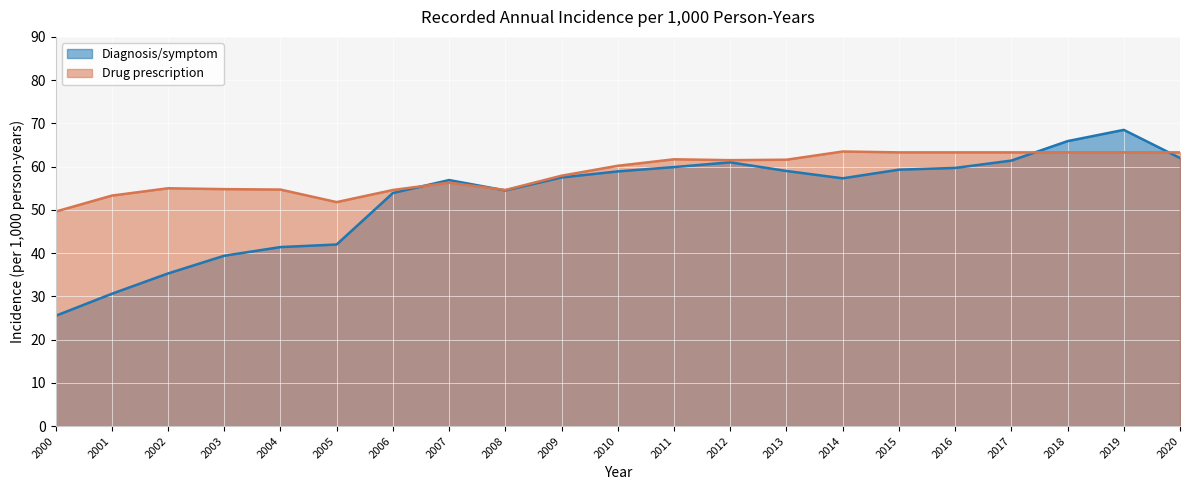

What is the sum of the Diagnosis/symptom values at 2015 and 2009?

116.8